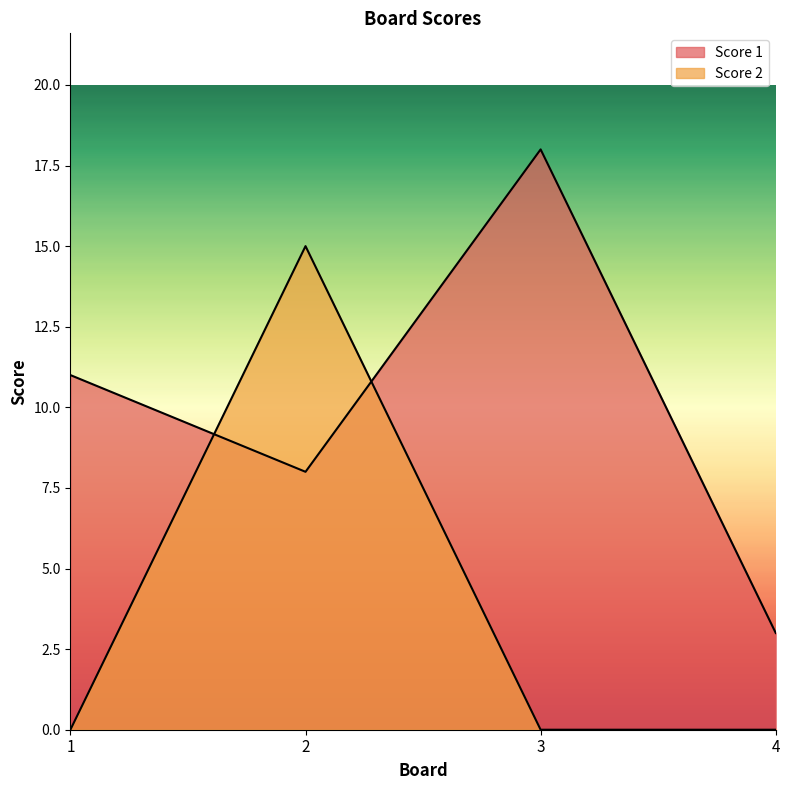

Which series changed the most between 3 and 4?

Score 1